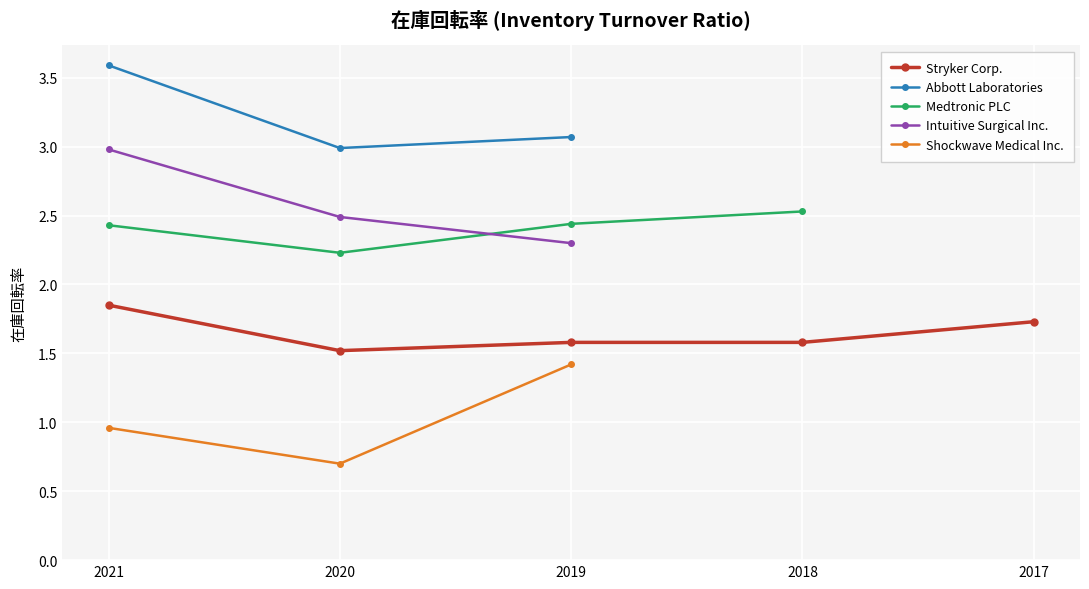

Does the chart display data point markers on the line(s)?

Yes